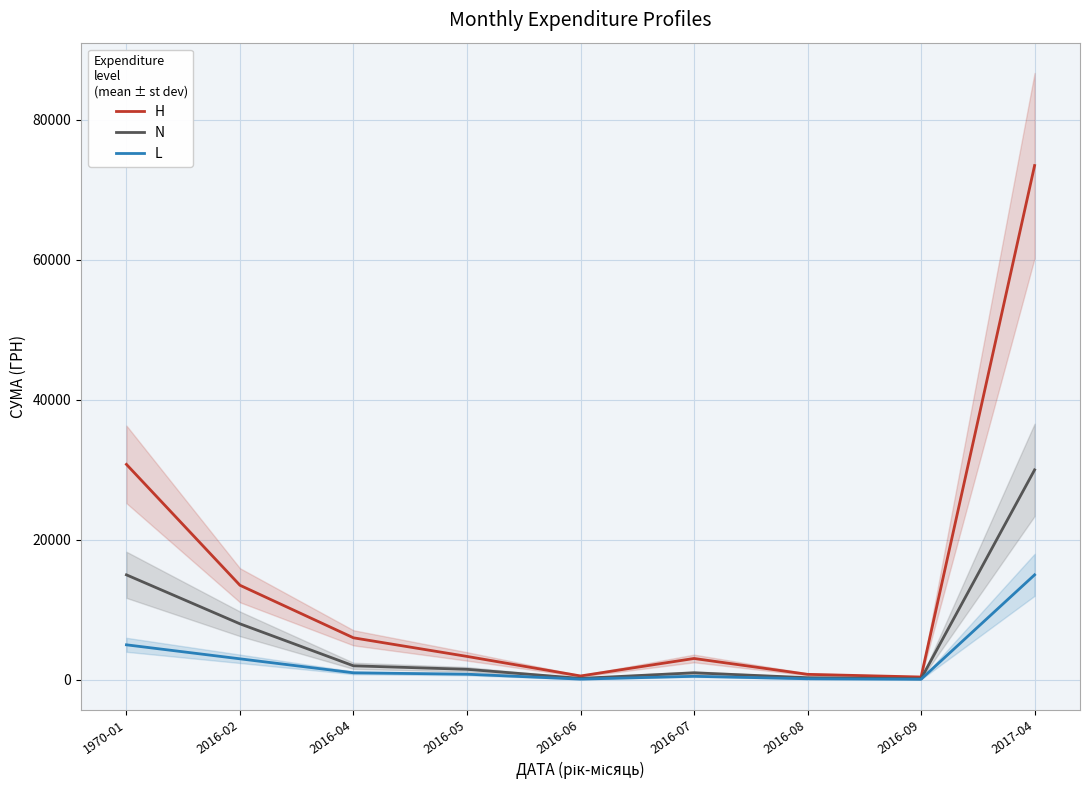

What is the maximum value shown in the chart?

73490.0